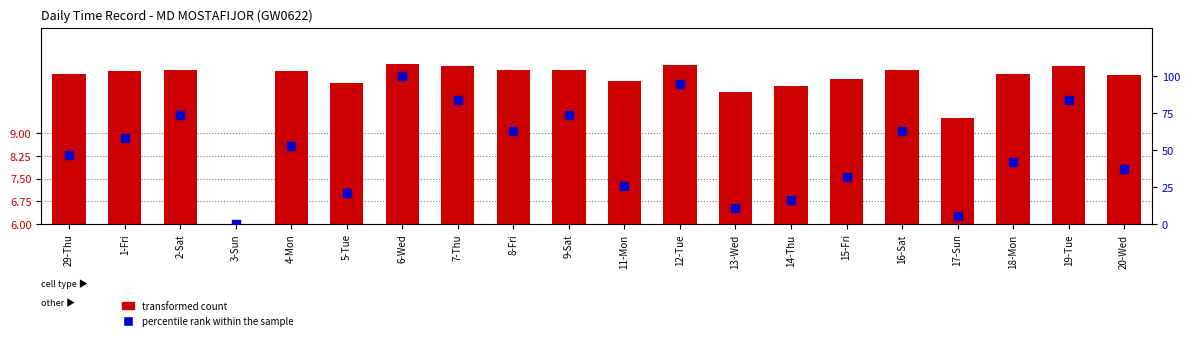

At which category is the sum across all series the highest?

6-Wed